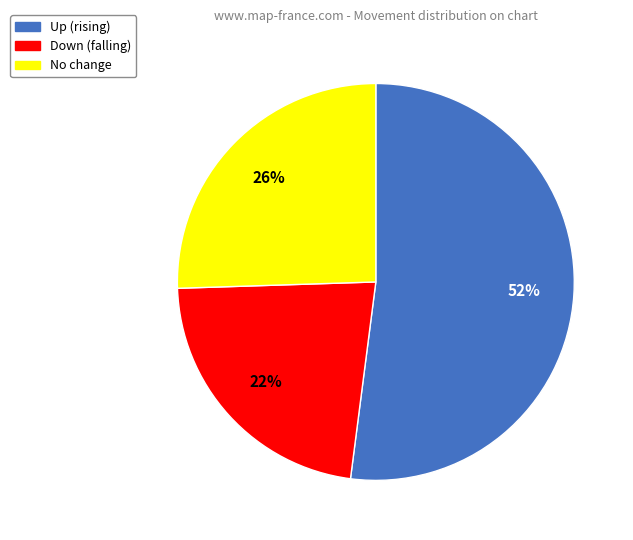

True or false: Up (rising) accounts for 52% of the total.

True